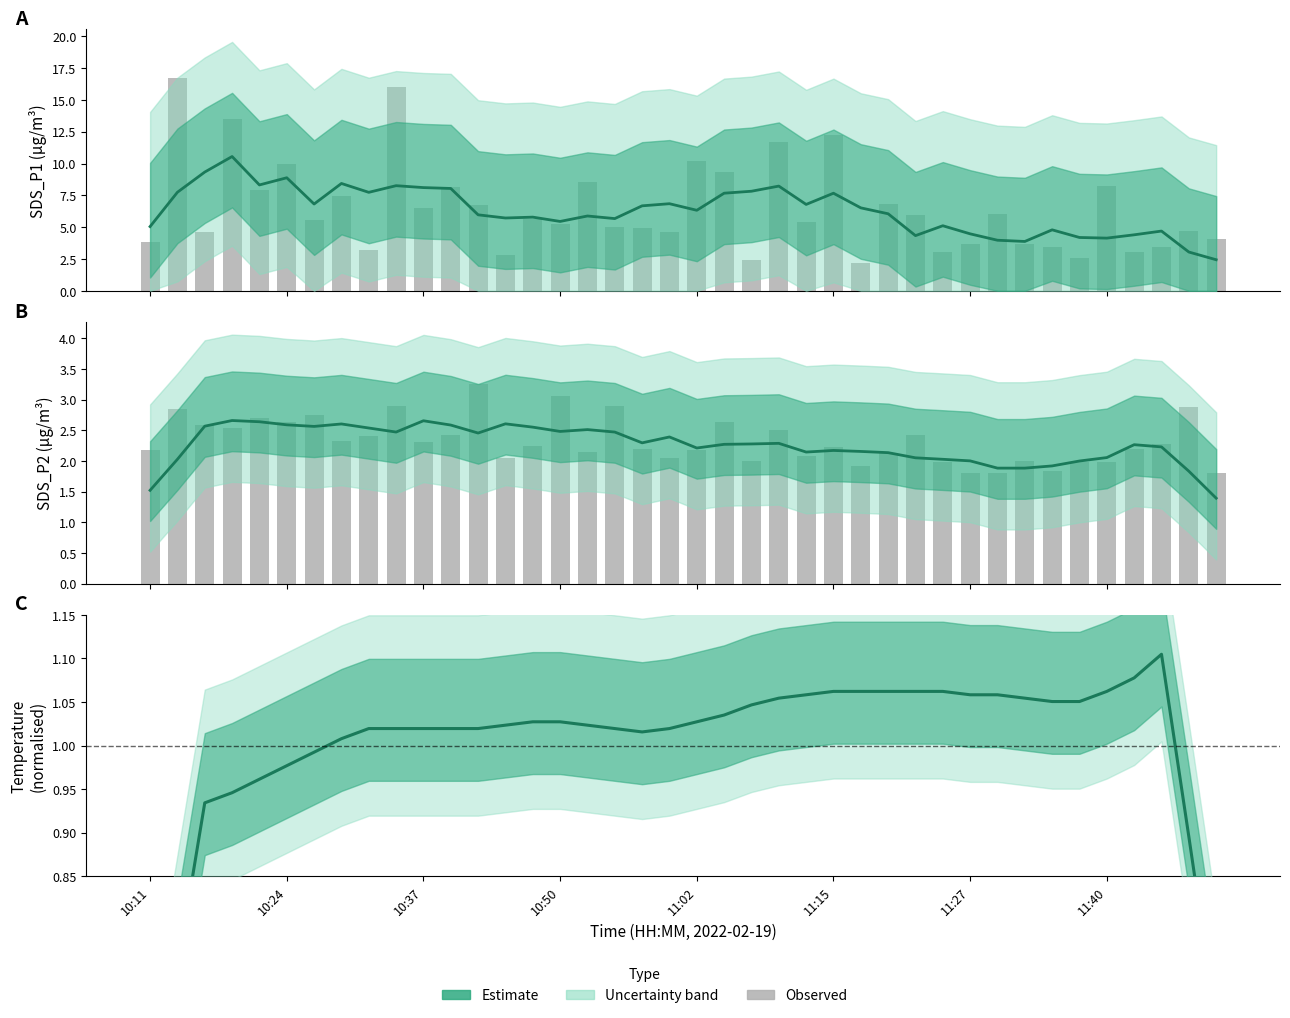

How many data points does each series have?

40